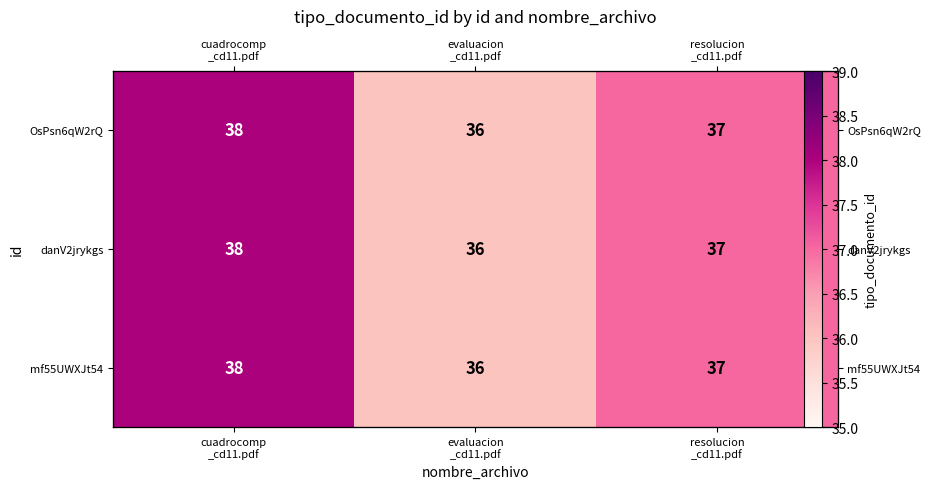

How many data points in OsPsn6qW2rQ are above 37?

1